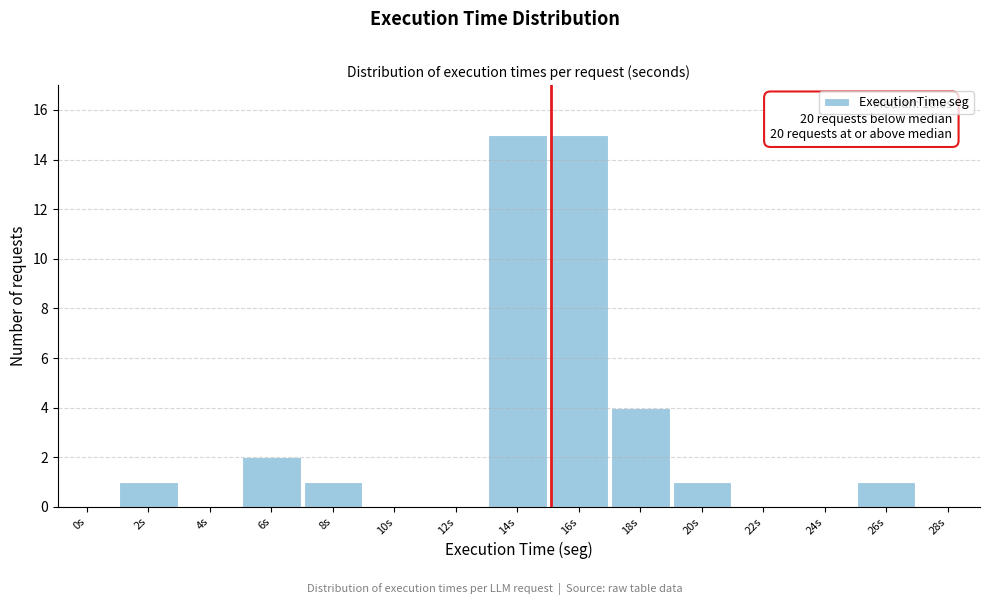

Reading left to right, transcribe all the data shown in this chart.

0s=0	2s=1	4s=0	6s=2	8s=1	10s=0	12s=0	14s=15	16s=15	18s=4	20s=1	22s=0	24s=0	26s=1	28s=0